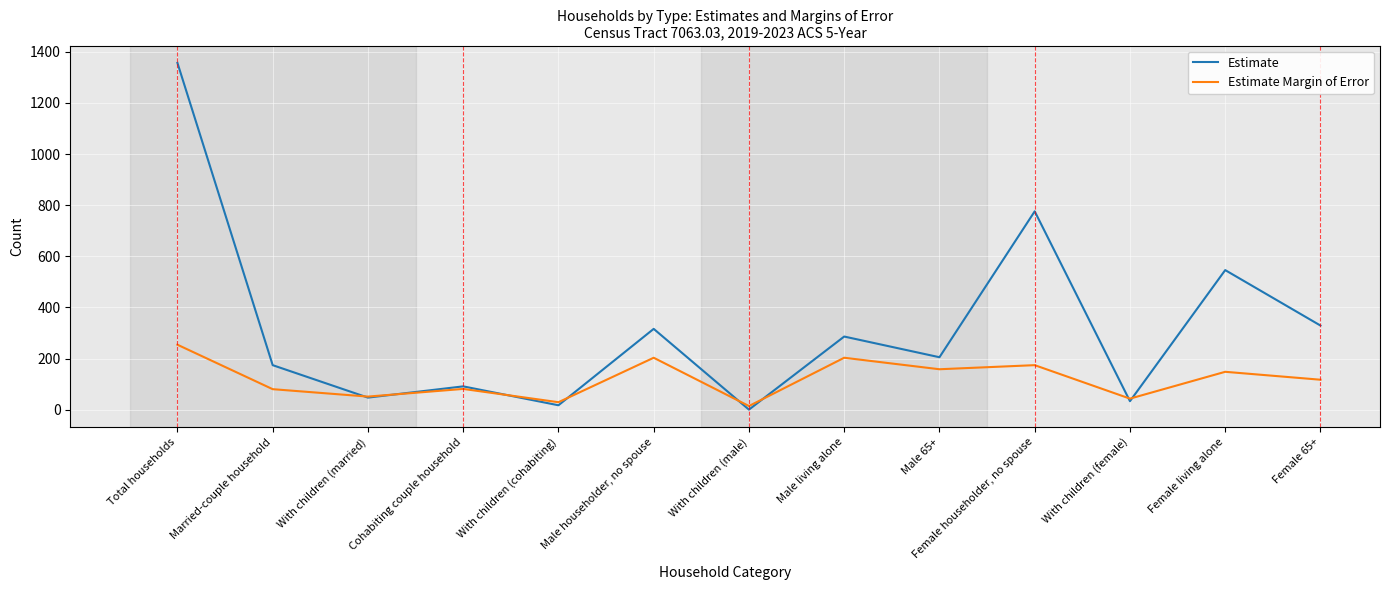

What is the approximate value of Estimate at Male householder, no spouse?

316